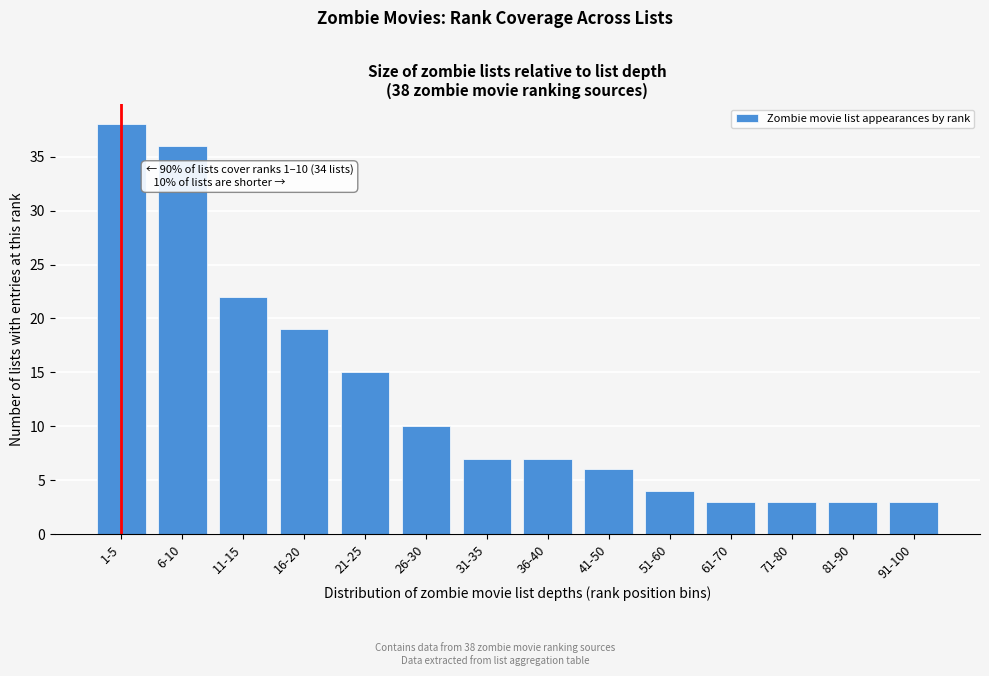

Reading left to right, extract all data points from this chart.

1-5=38	6-10=36	11-15=22	16-20=19	21-25=15	26-30=10	31-35=7	36-40=7	41-50=6	51-60=4	61-70=3	71-80=3	81-90=3	91-100=3